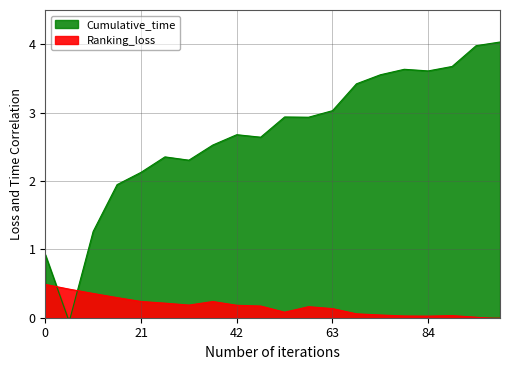

Reading left to right, what are all the values shown in this chart?

0.9	-0.1	1.3	1.9	2.1	2.4	2.3	2.5	2.7	2.6	2.9	2.9	3.0	3.4	3.6	3.6	3.6	3.7	4.0	4.0